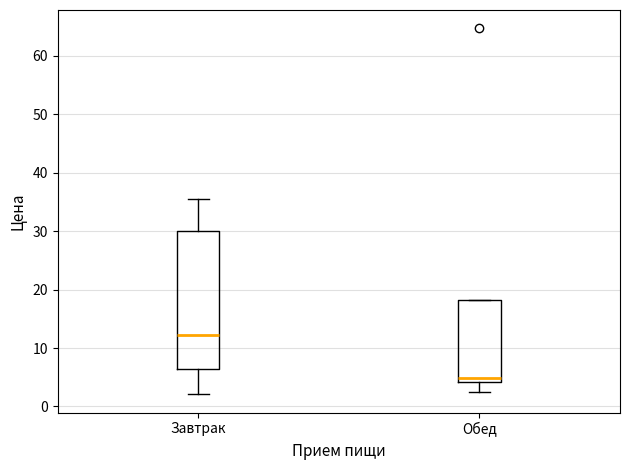

Which box has the lowest median line?

Обед